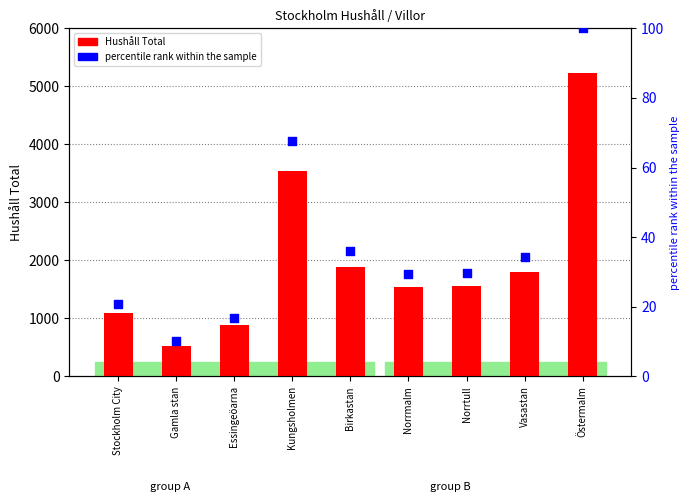

Which series contains the highest Y value?

Hushåll Total